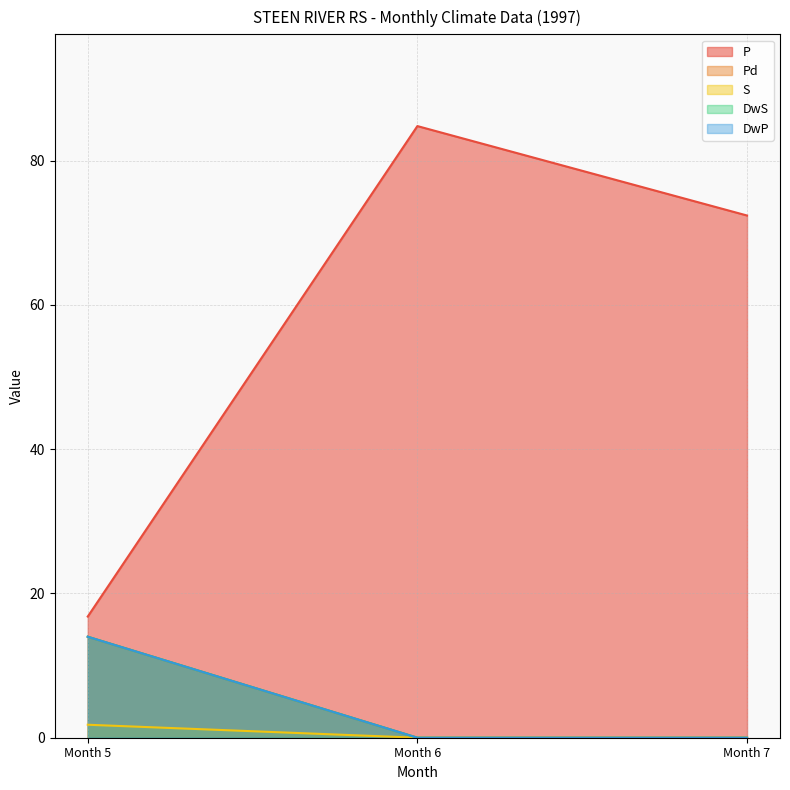

Reading right to left, what are all the values shown in this chart?

P: 72.4	84.8	16.8
Pd: 0.0	0.0	14.0
S: 0.0	0.0	1.8
DwS: 0.0	0.0	14.0
DwP: 0.0	0.0	14.0